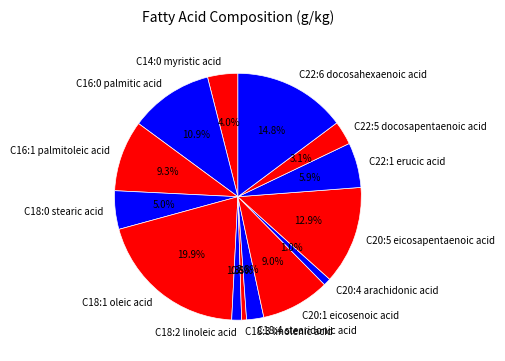

How many slices are in this pie chart?

14